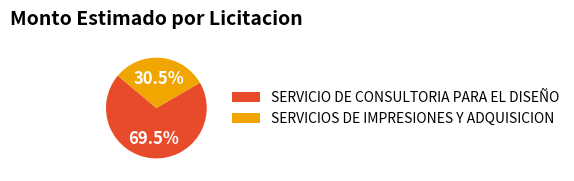

Rank the categories by value from highest to lowest.

SERVICIO DE CONSULTORIA PARA EL DISEÑO, SERVICIOS DE IMPRESIONES Y ADQUISICION